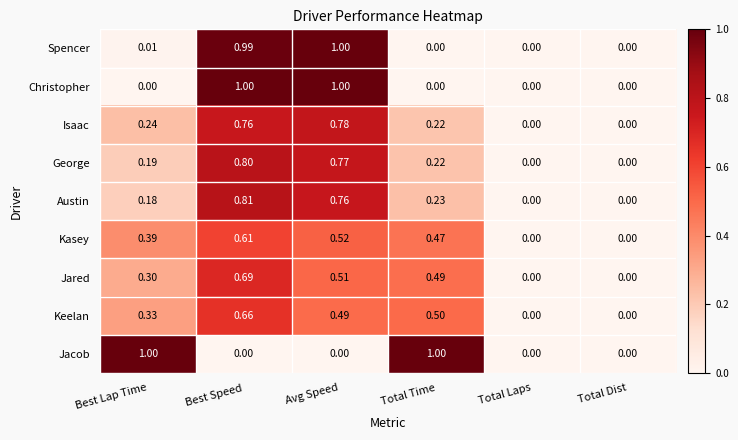

What is the total value across all series at Total Time?

3.1